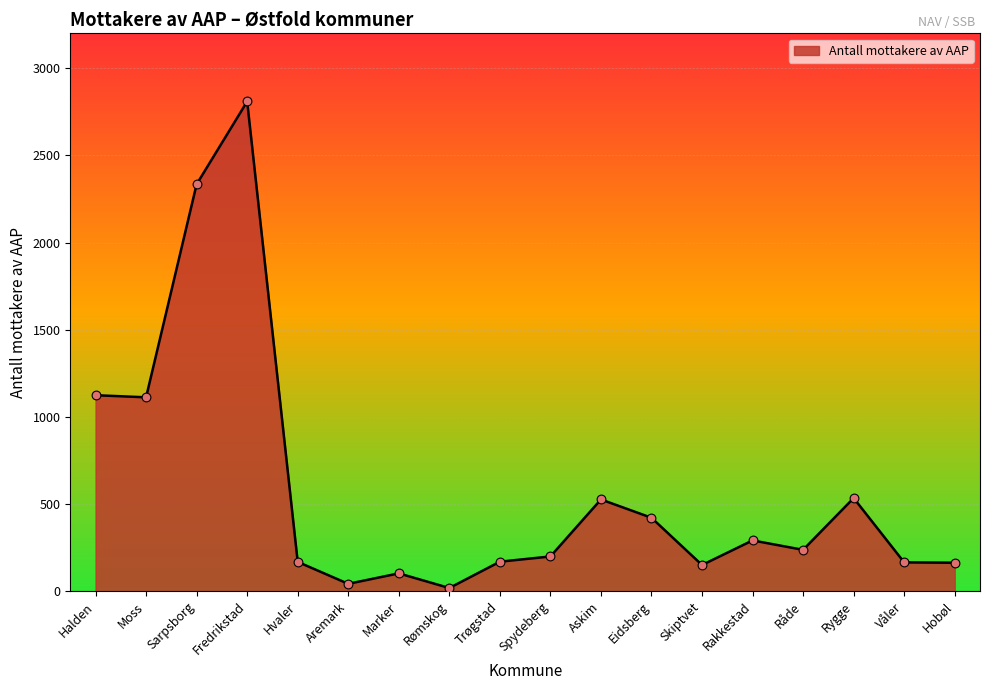

Which has a higher value, Rygge or Spydeberg?

Rygge